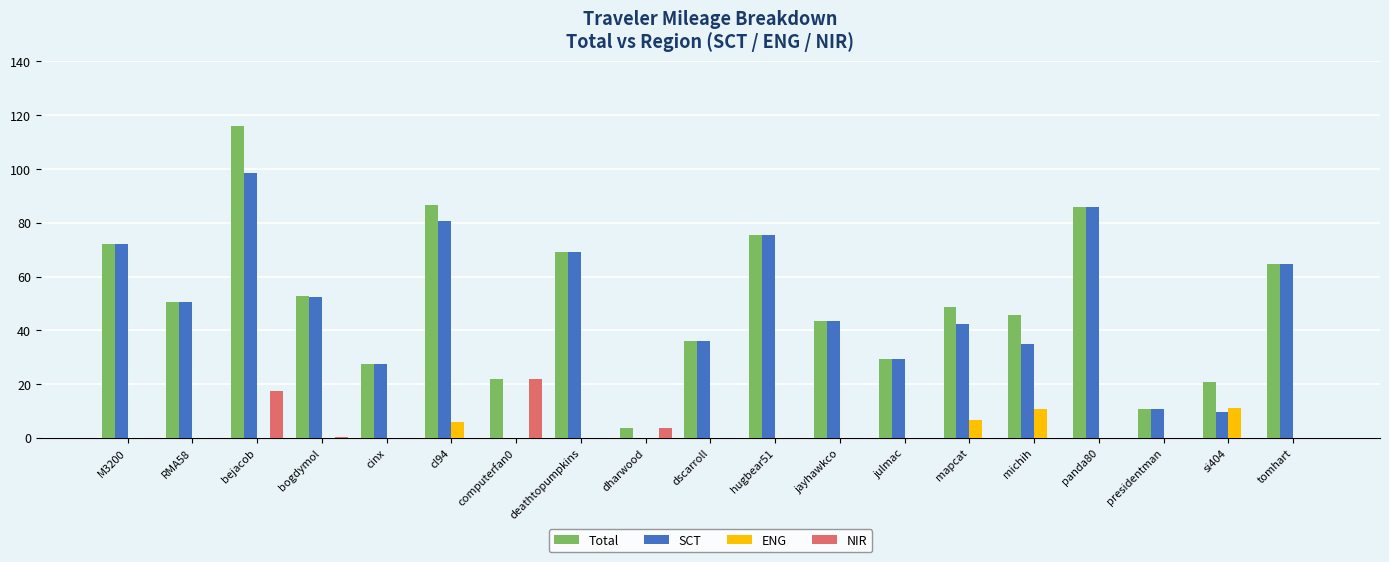

True or false: NIR has a value of 14.3 at michih.

False